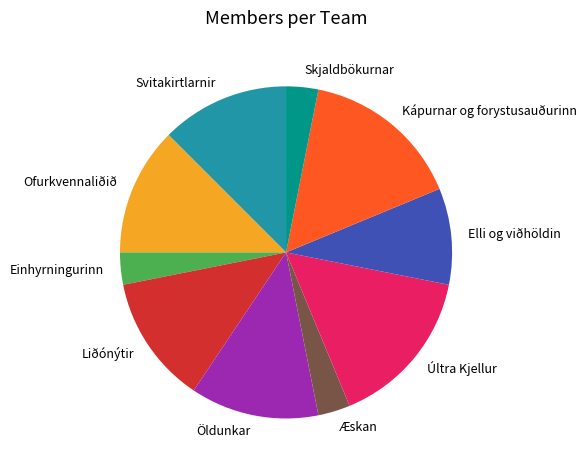

Approximately how many times larger is the value at Ofurkvennaliðið compared to Elli og viðhöldin?

1.3